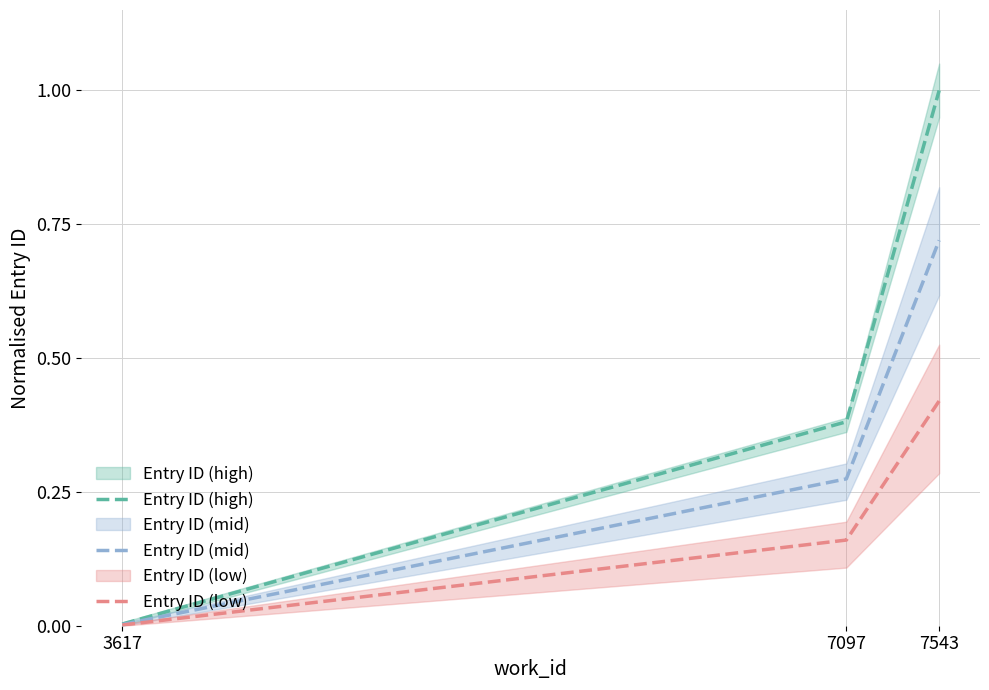

Which category has the highest value in the Entry ID (low) series?

7543